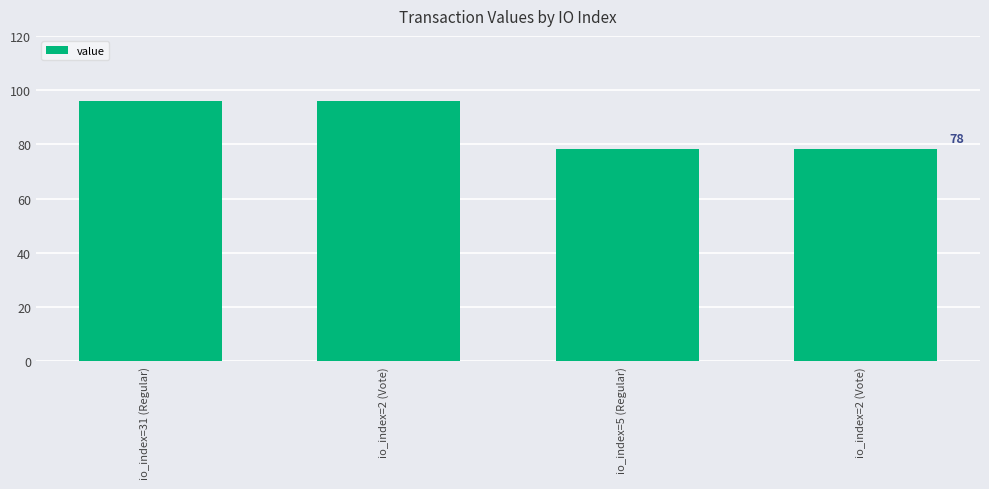

How many categories are shown in the chart?

4